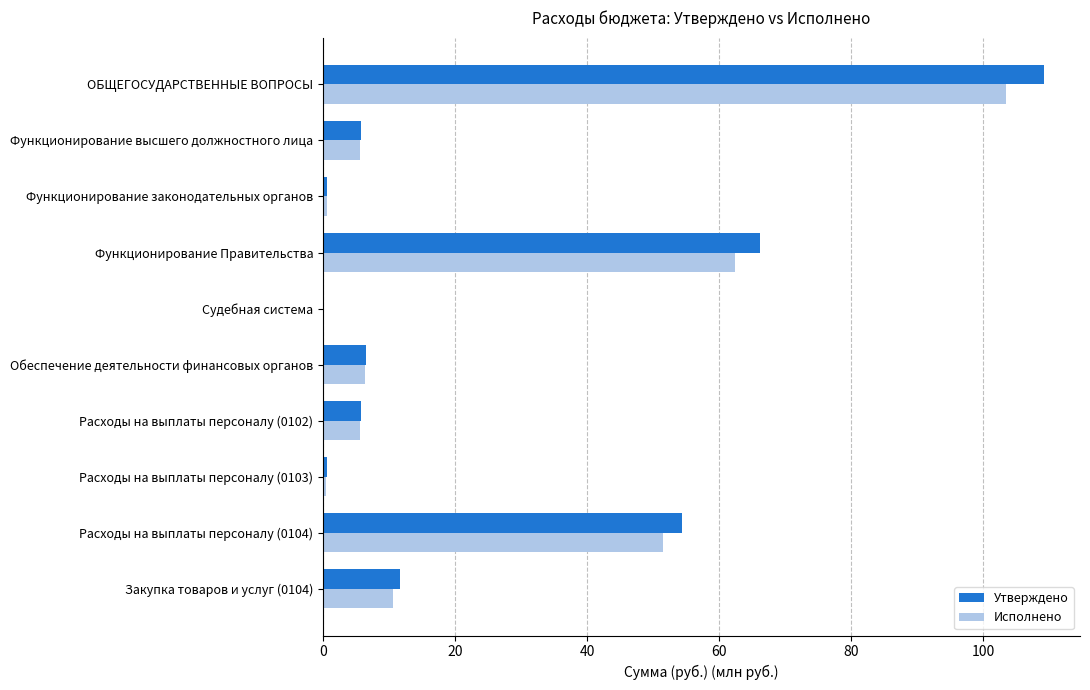

Which series changed the most between Функционирование законодательных органов and Функционирование высшего должностного лица?

Утверждено